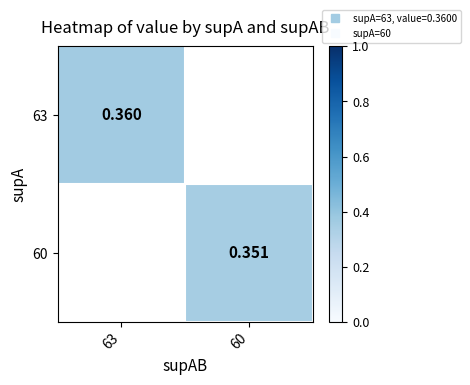

Count the number of categories in the chart.

2